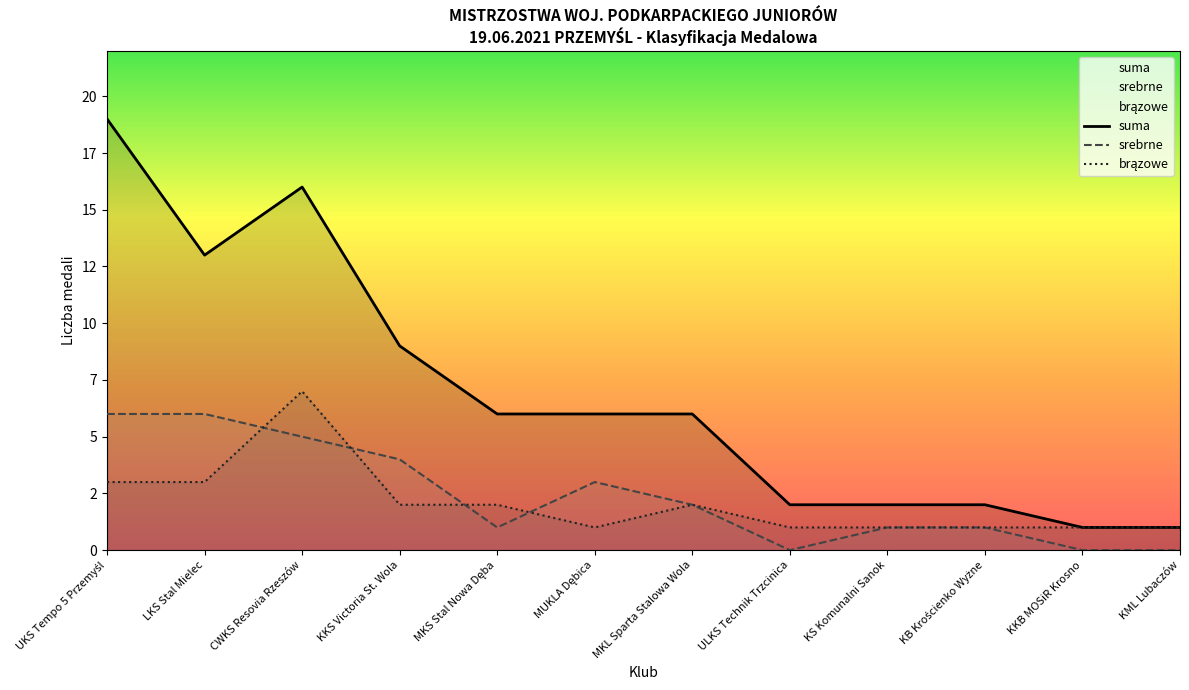

What value does the suma series have at KB Krościenko Wyżne?

2